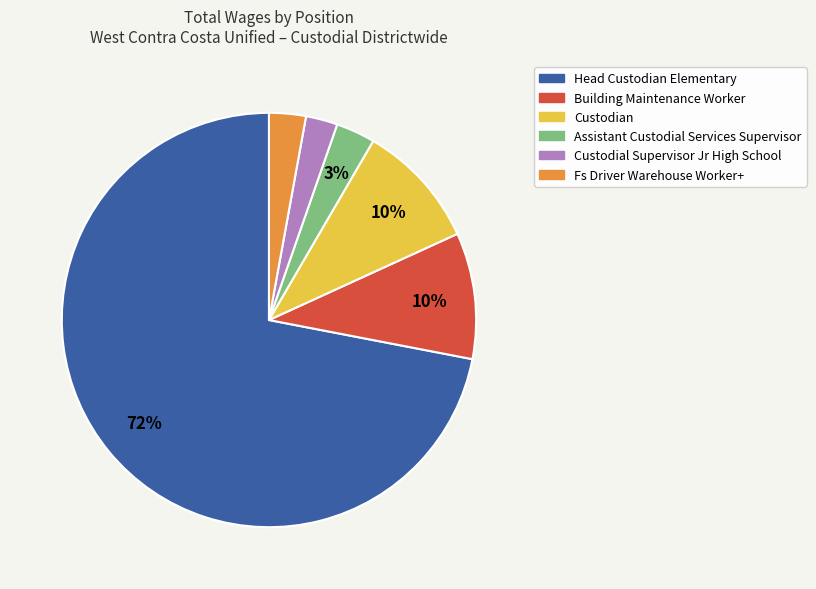

Is there any slice that represents more than half of the pie?

Yes